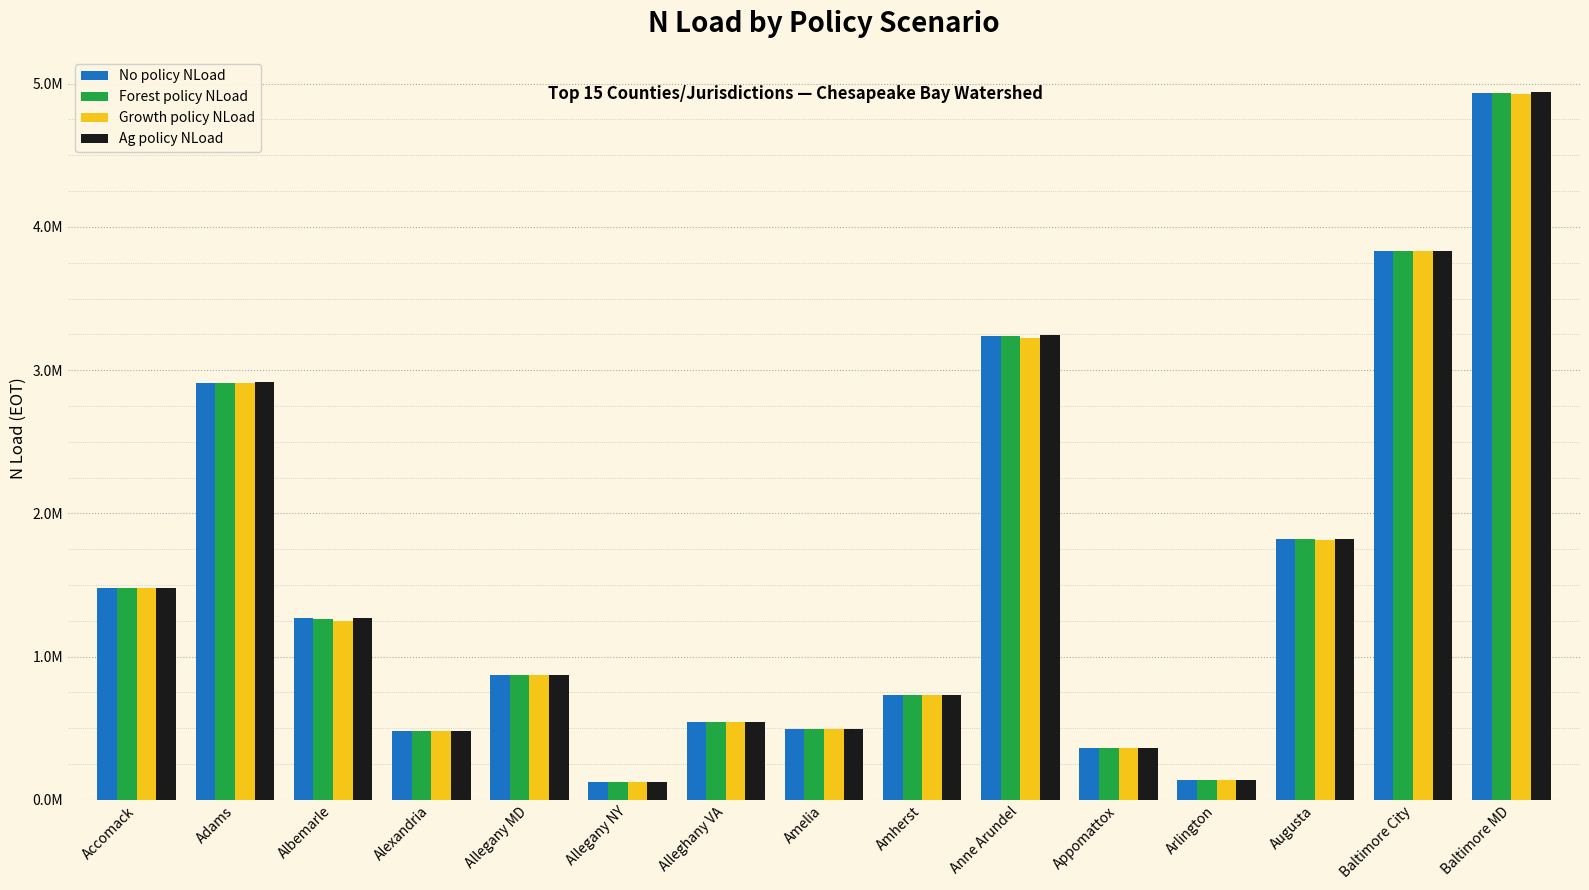

Does the chart contain any negative values?

No